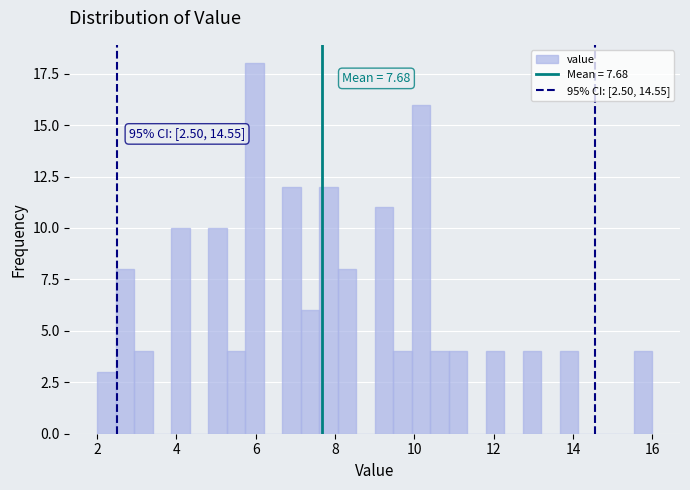

Read against the x-axis, roughly where is the centre of the tallest bar?

6.0